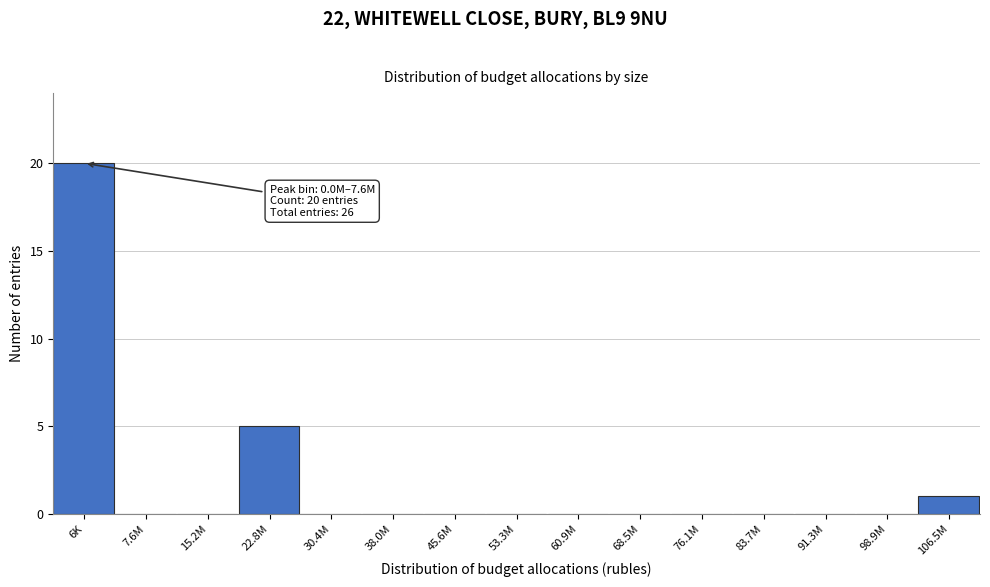

Reading left to right, extract all data points from this chart.

6K=20	7.6M=0	15.2M=0	22.8M=5	30.4M=0	38.0M=0	45.6M=0	53.3M=0	60.9M=0	68.5M=0	76.1M=0	83.7M=0	91.3M=0	98.9M=0	106.5M=1